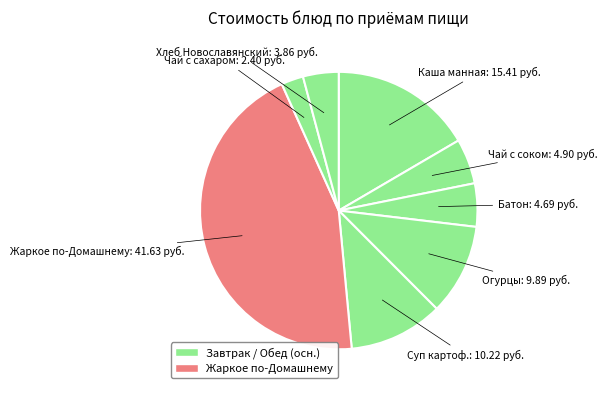

Is the sum of Каша манная and Суп картоф. greater than half?

No